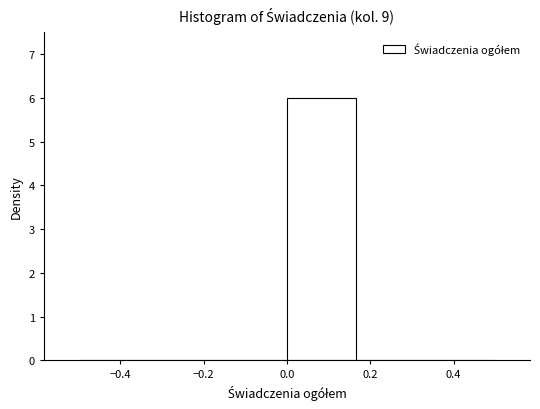

Reading left to right, list every bar in this chart as the range it spans on the x-axis followed by its height. Neither the bar edges nor the heights are printed on the chart, so give them approximately, as read against the axes.

-0.50 to -0.34: 0
-0.34 to -0.16: 0
-0.16 to 0.00: 0
0.00 to 0.16: 6
0.16 to 0.34: 0
0.34 to 0.50: 0